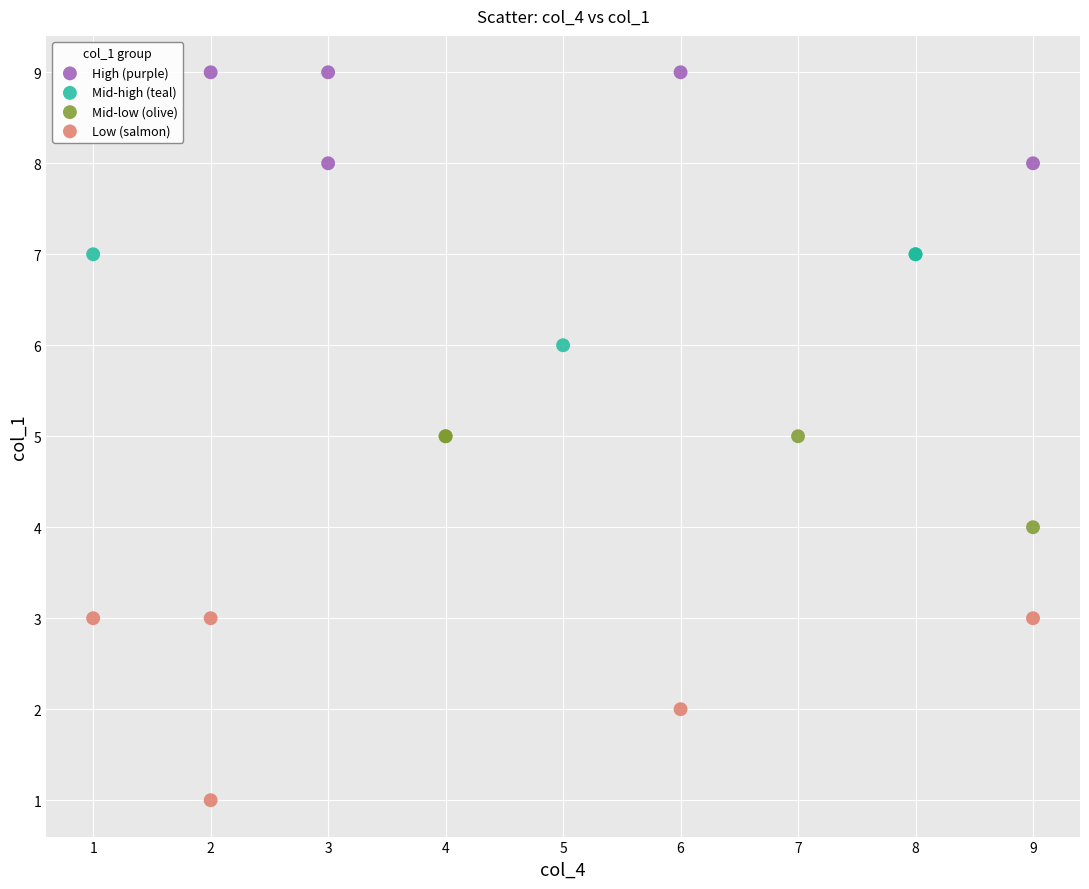

Which series reaches the maximum Y coordinate?

High (purple)